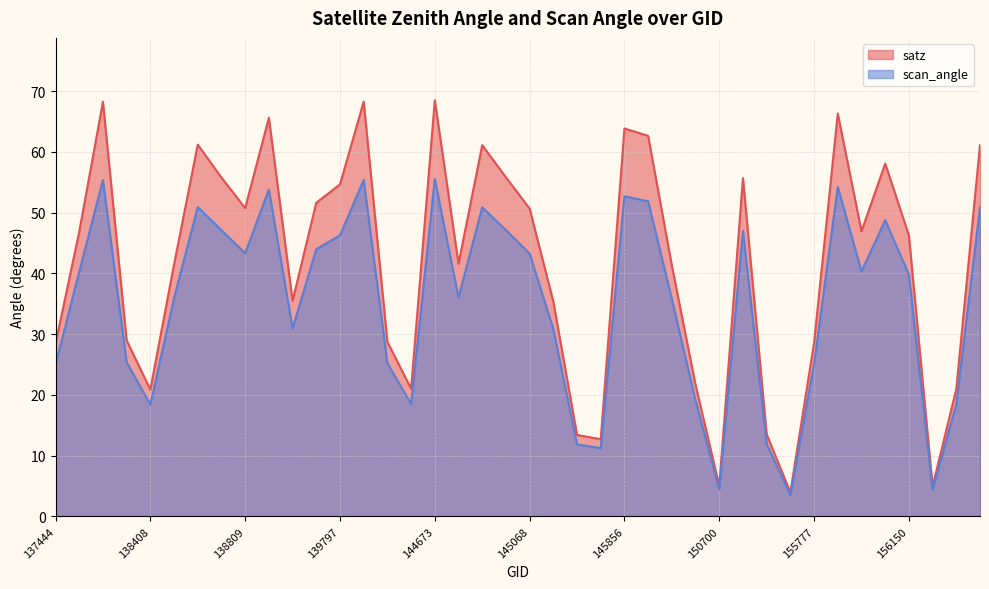

At which category is the sum across all series the highest?

144673